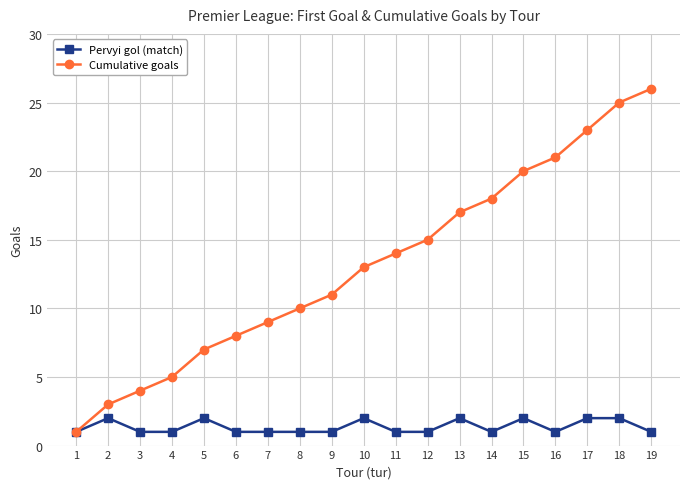

Is it true that Cumulative goals equals 23 at 17?

True